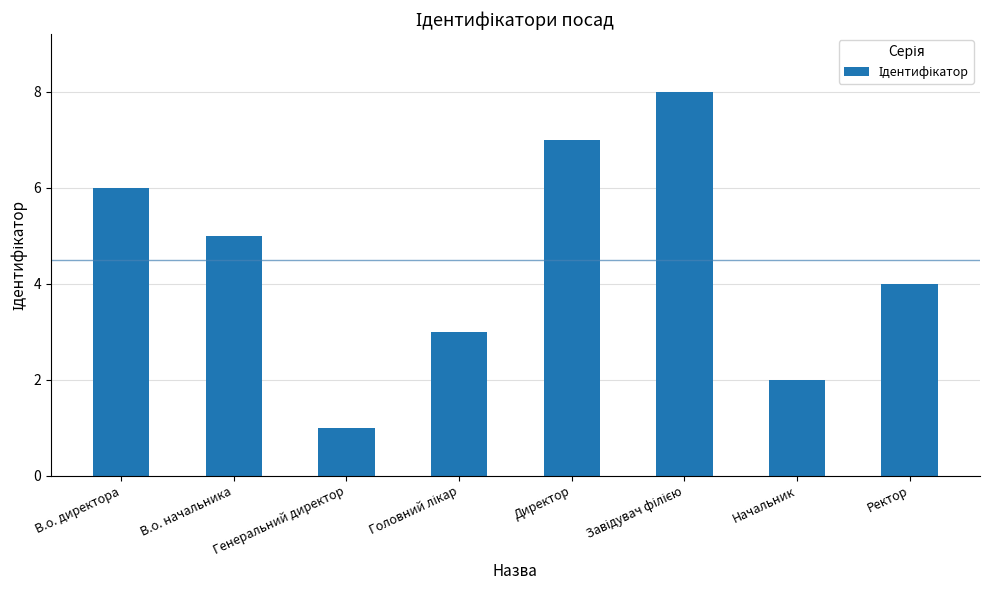

What is the change in value from Директор to Начальник?

-5